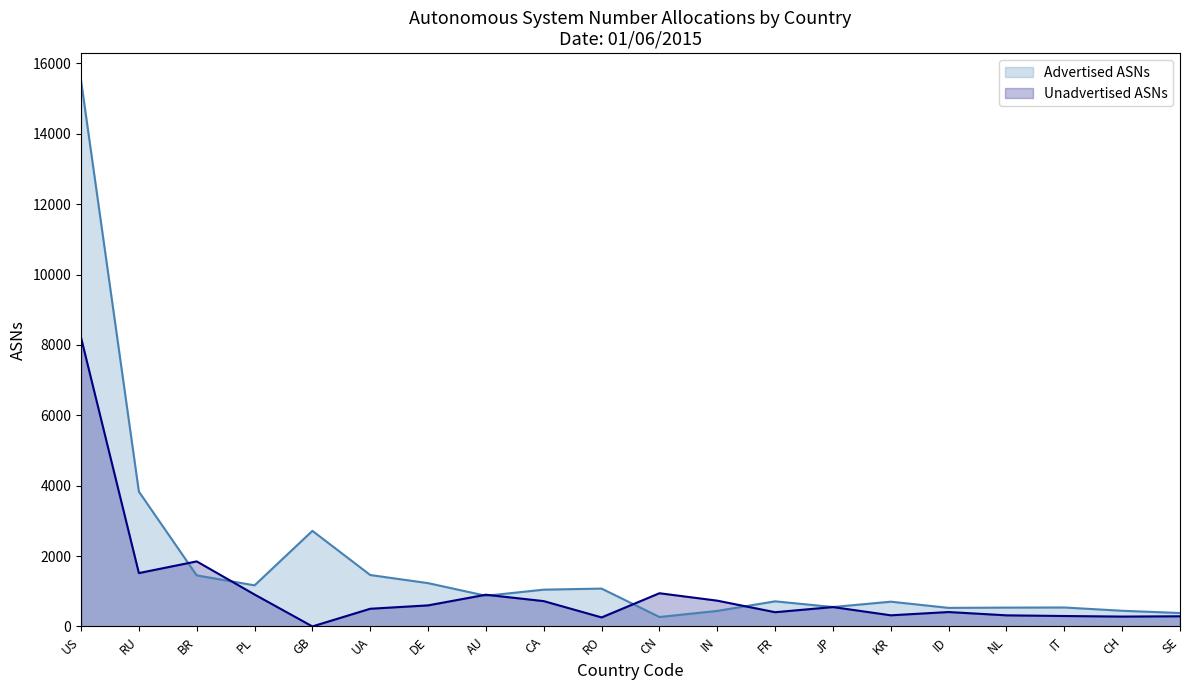

What is the label of the 10th point from the left?

RO